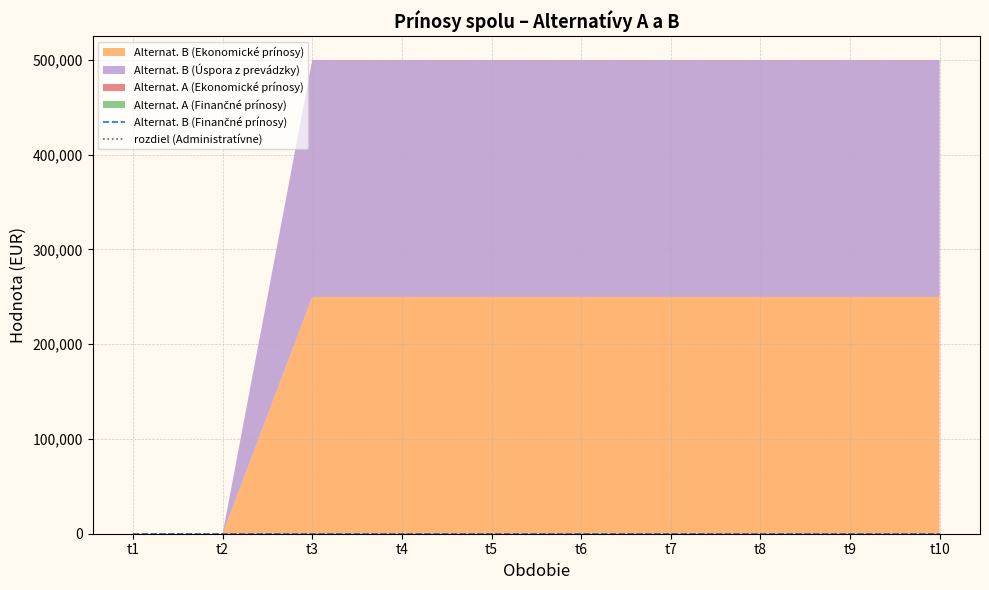

The Alternat. B (Ekonomické prínosy) series shows 250000 at t5. True or false?

True